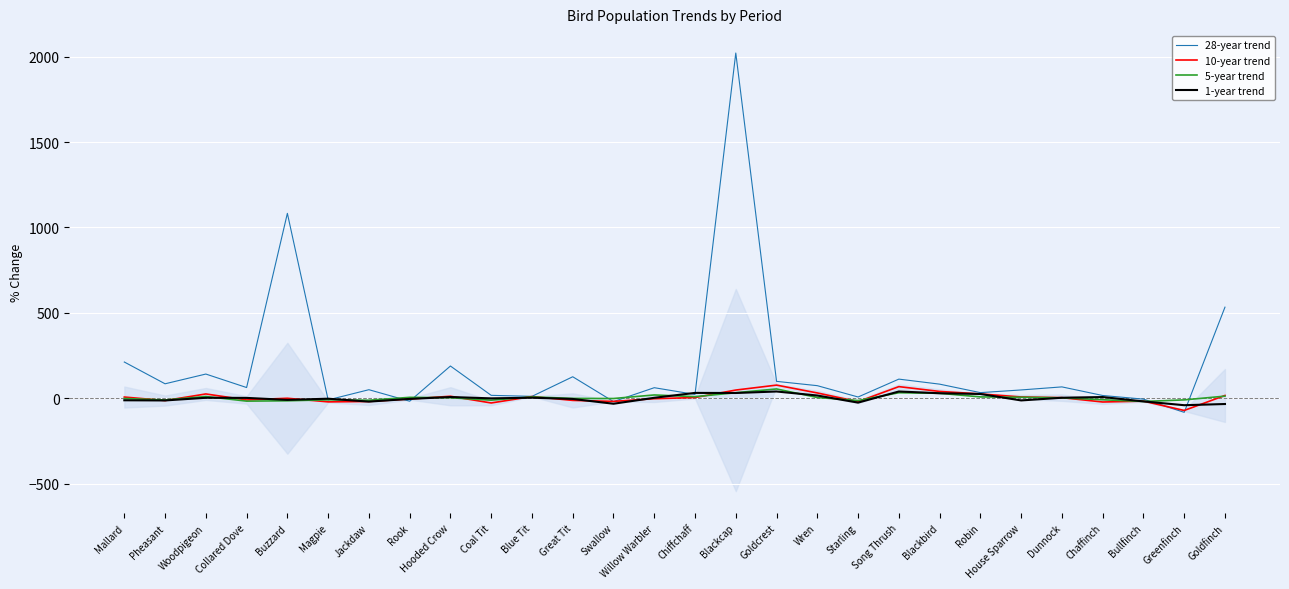

What position from the left is Robin?

22